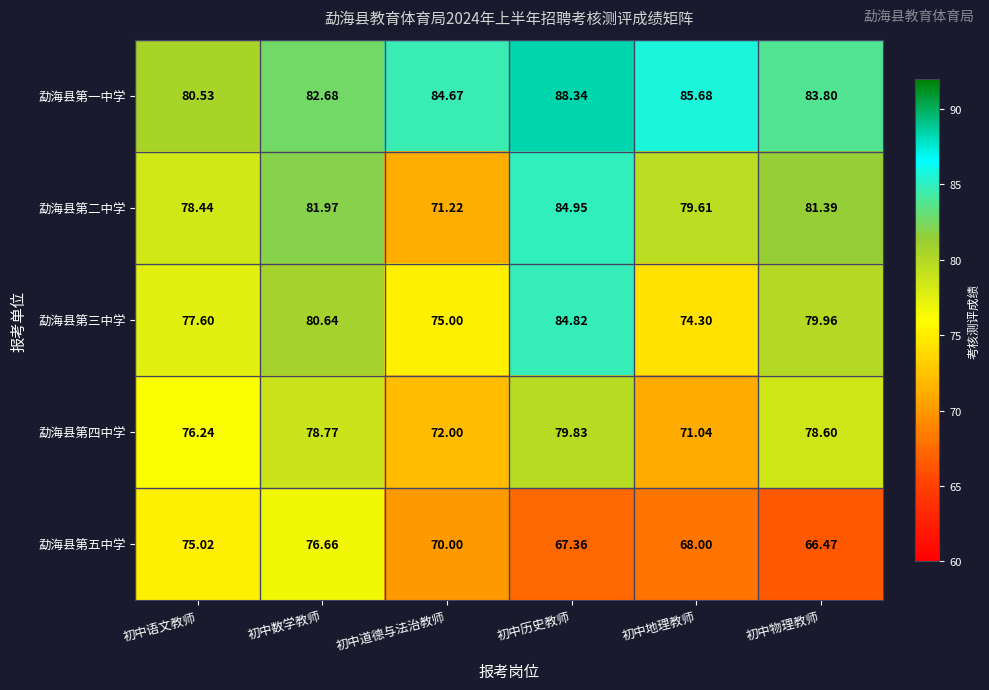

At which category is the sum across all series the highest?

初中历史教师